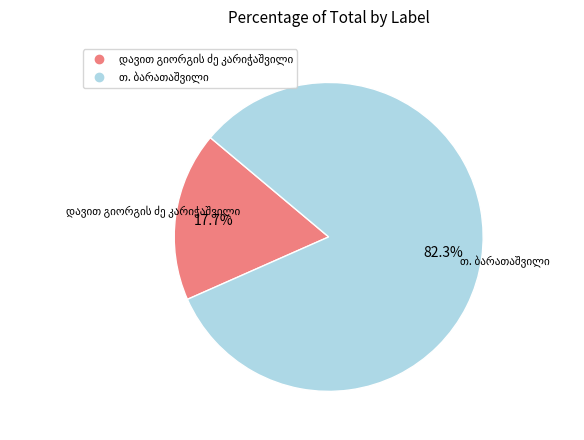

Does any single category account for the majority?

Yes